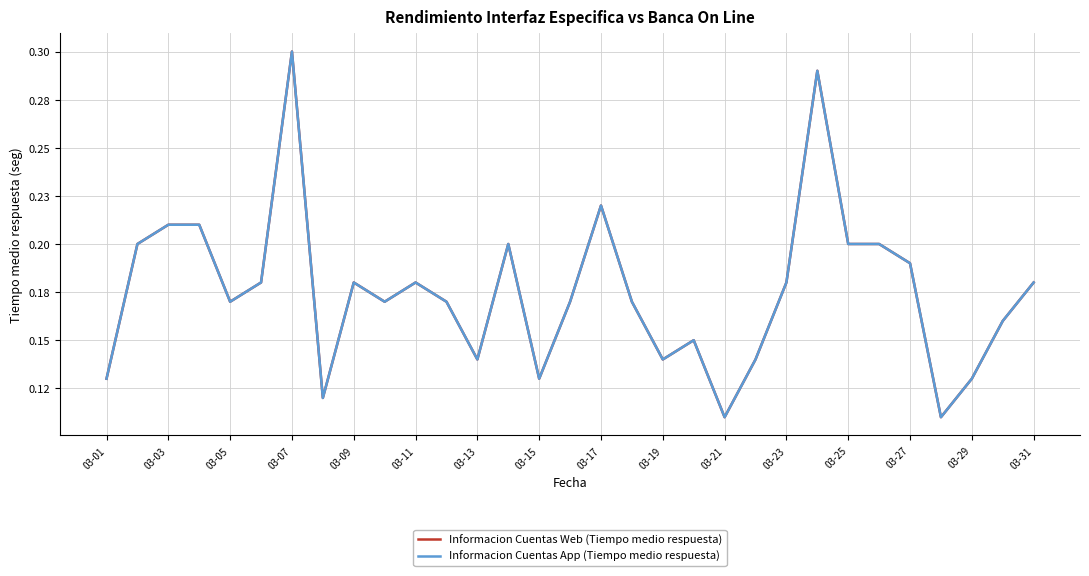

Count the Informacion Cuentas App (Tiempo medio respuesta) values in the range 0 to 1.

31